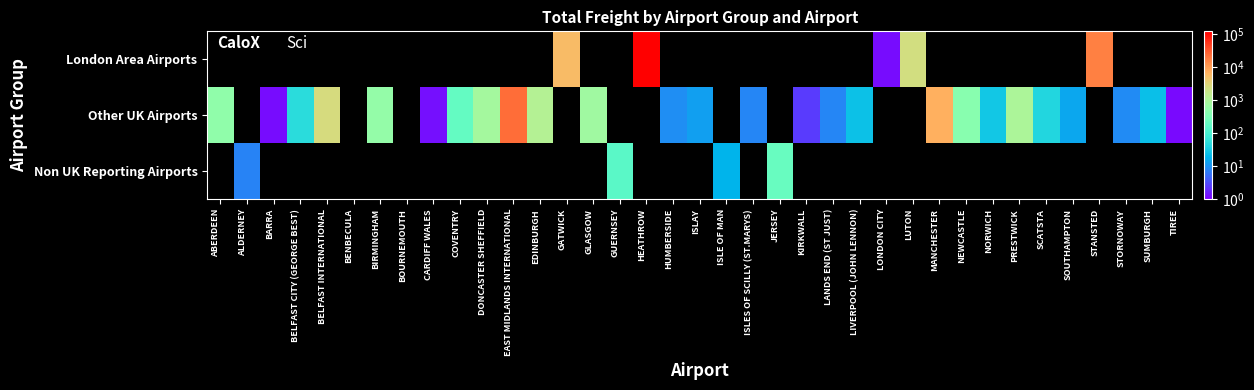

At NEWCASTLE, list the series in order from largest to smallest.

London Area Airports, Other UK Airports, Non UK Reporting Airports